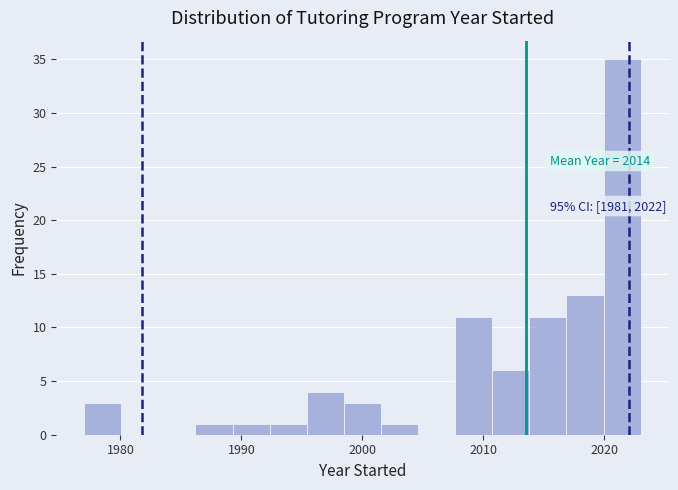

Around what value on the x-axis is the tallest bar? Give the approximate position of its centre, as read against the axis.

2021